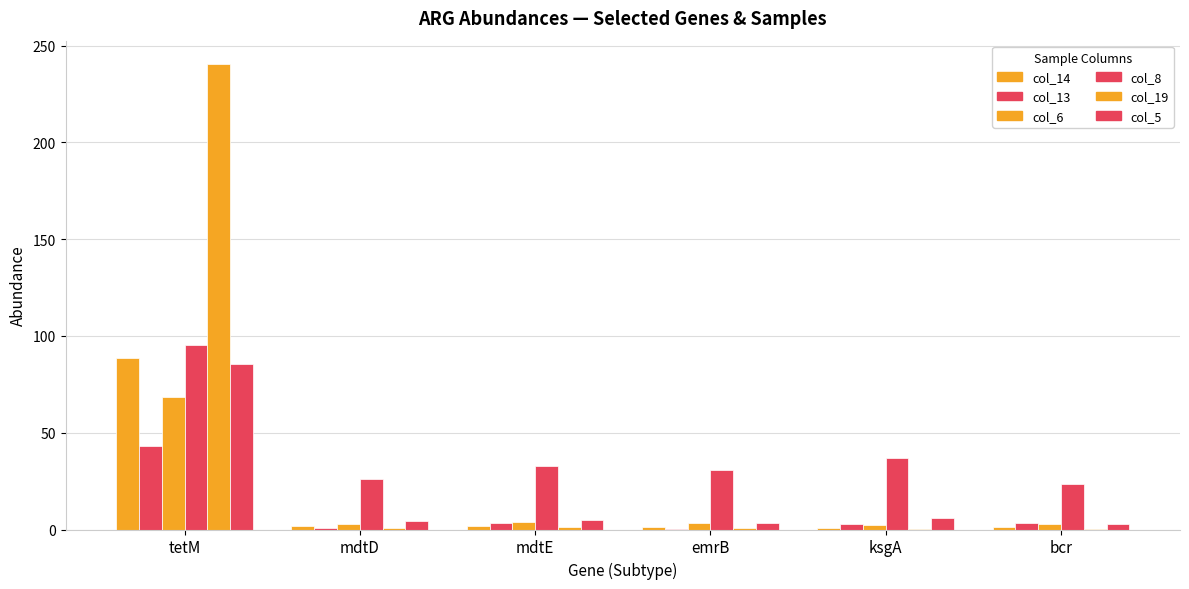

How many groups of bars are there?

6